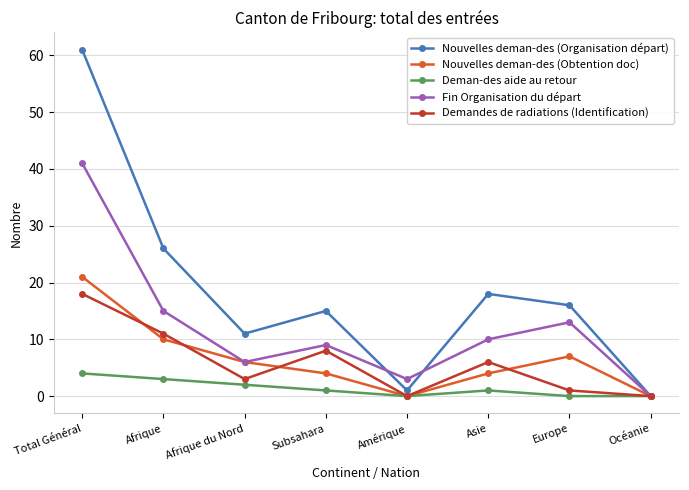

Rank the series by their maximum value, from lowest to highest.

Deman-des aide au retour, Demandes de radiations (Identification), Nouvelles deman-des (Obtention doc), Fin Organisation du départ, Nouvelles deman-des (Organisation départ)